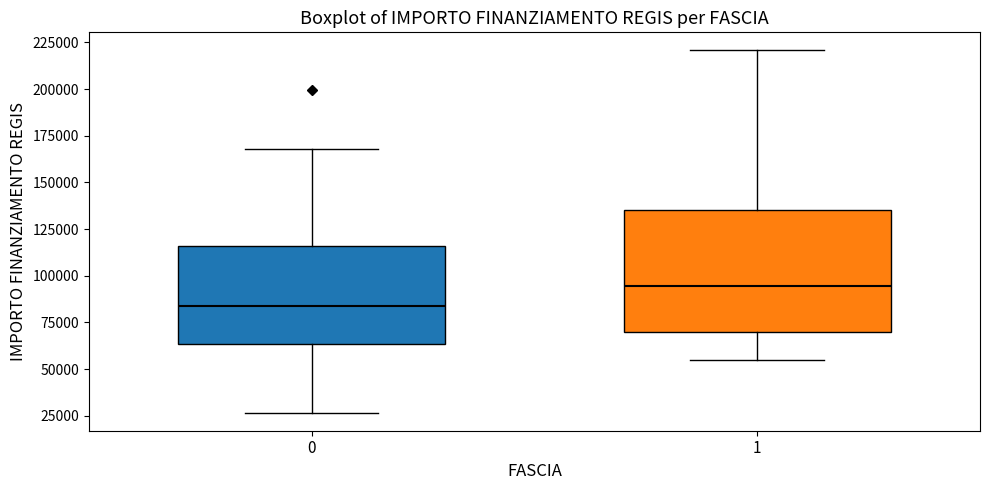

Reading left to right, read every box against the y-axis: the position of its median line, the range the box covers, and the ends of its whiskers. The values are not printed on the chart, so give them approximately, as read against the axis.

0: median 85000, box 65000 to 115000, whiskers 25000 to 170000
1: median 95000, box 70000 to 135000, whiskers 55000 to 220000